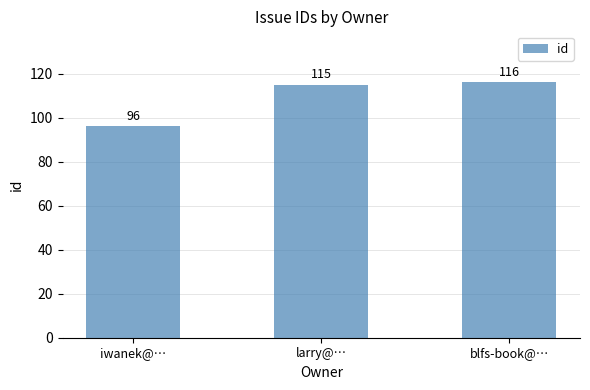

What is the ratio of the value at larry@… to the value at blfs-book@…?

1.0